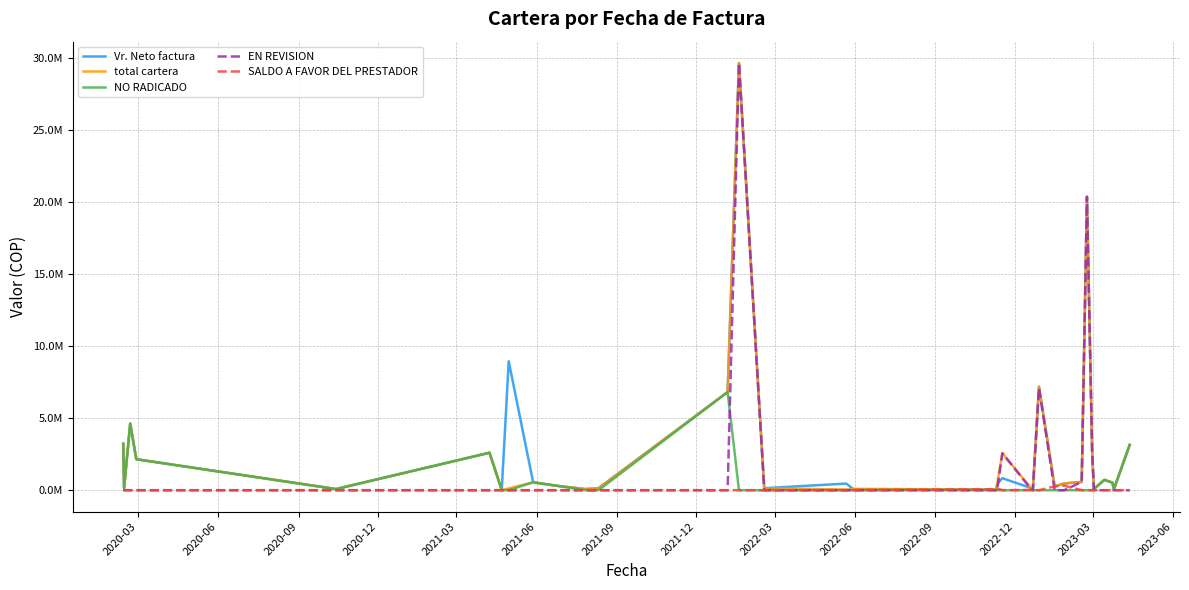

Is this an area chart (filled region under the line)?

No